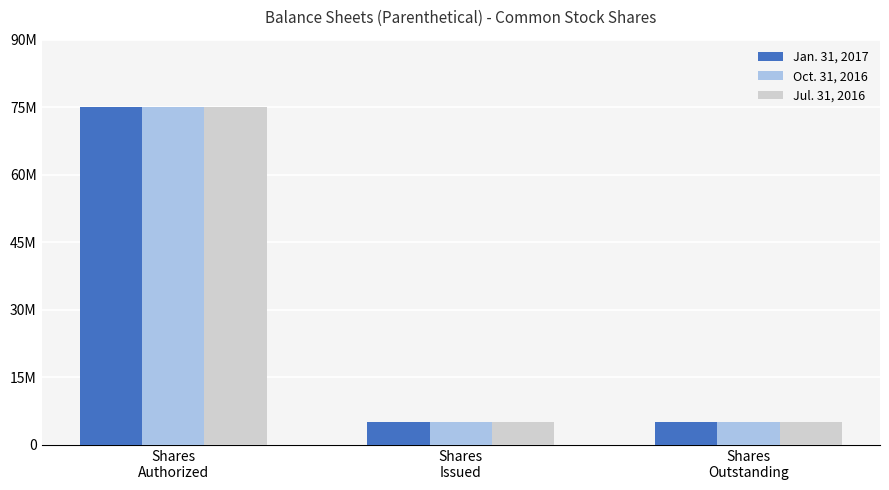

Does the chart contain any negative values?

No